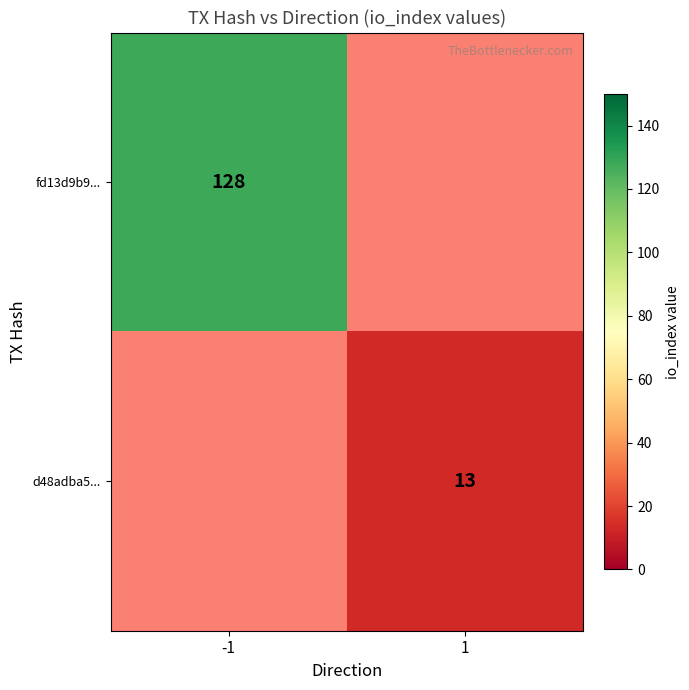

Is the value of d48adba5... at 1 greater than the value of fd13d9b9... at -1?

No